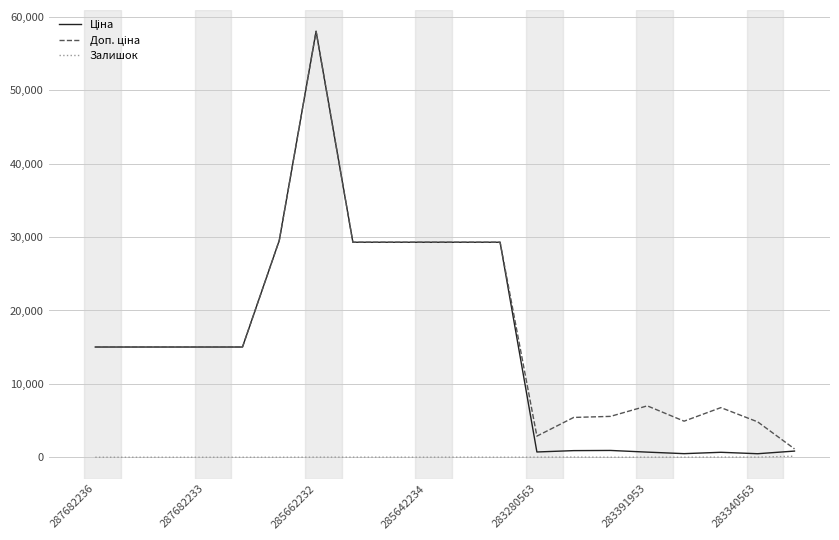

Count the number of data series in this chart.

3